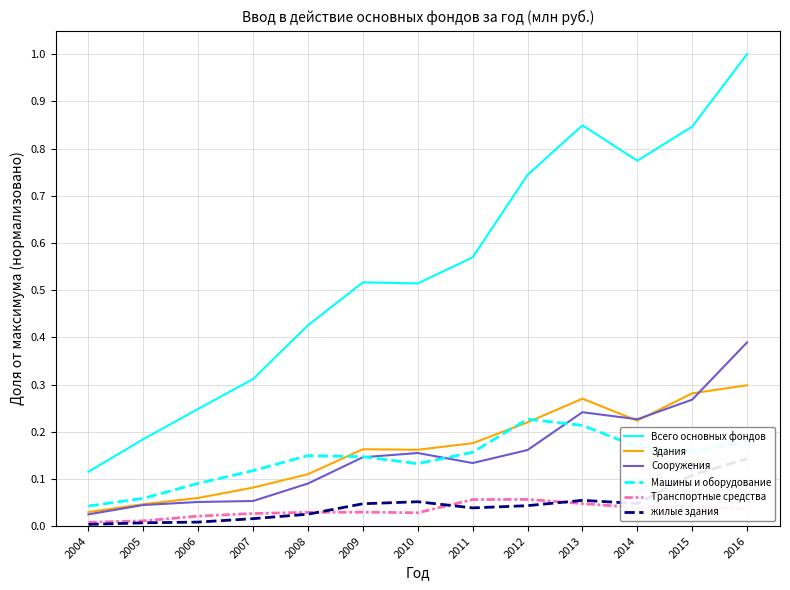

At which category does Всего основных фондов reach its first local peak?

2009